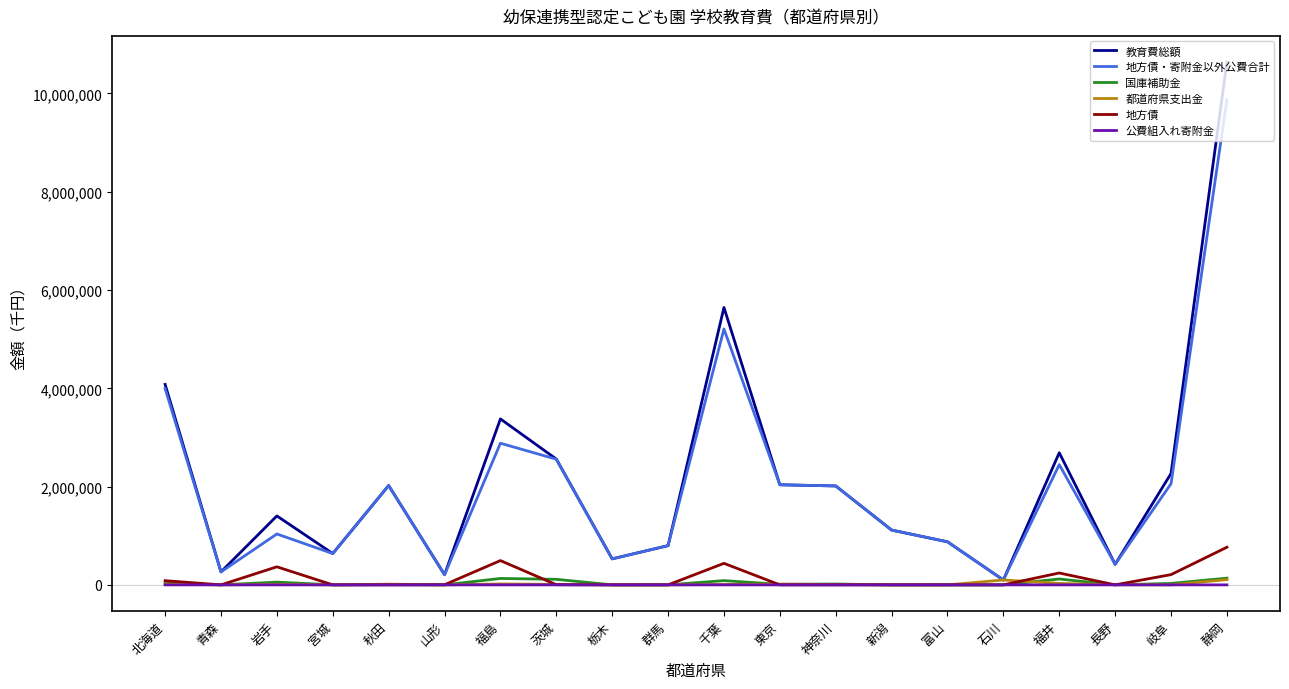

What is the total value across all series at 栃木?

1058562